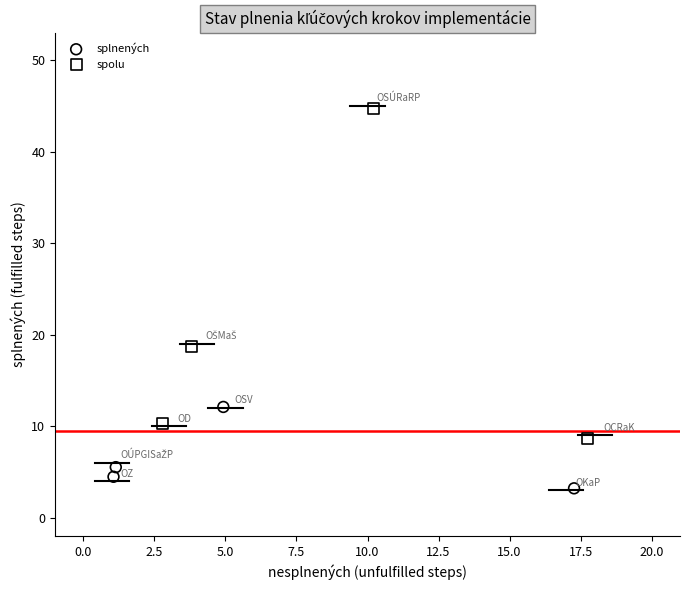

Which series reaches the maximum Y coordinate?

spolu